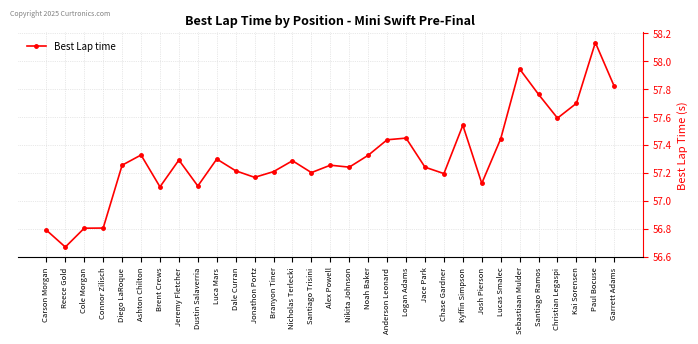

Is this an area chart (filled region under the line)?

No